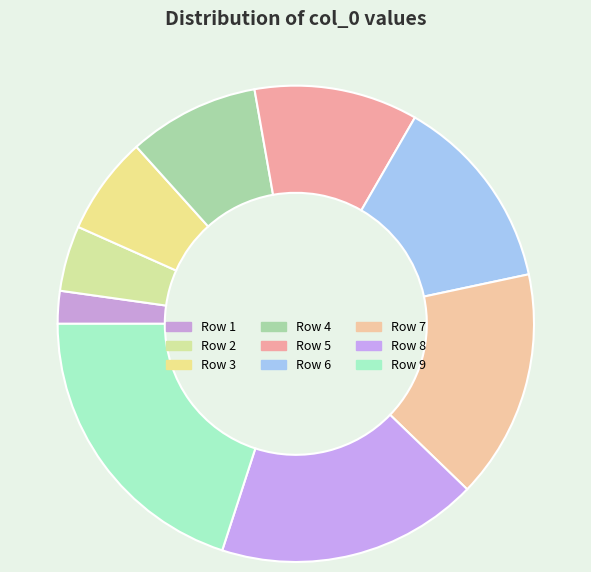

To the nearest percent, what portion does Row 4 represent?

9%